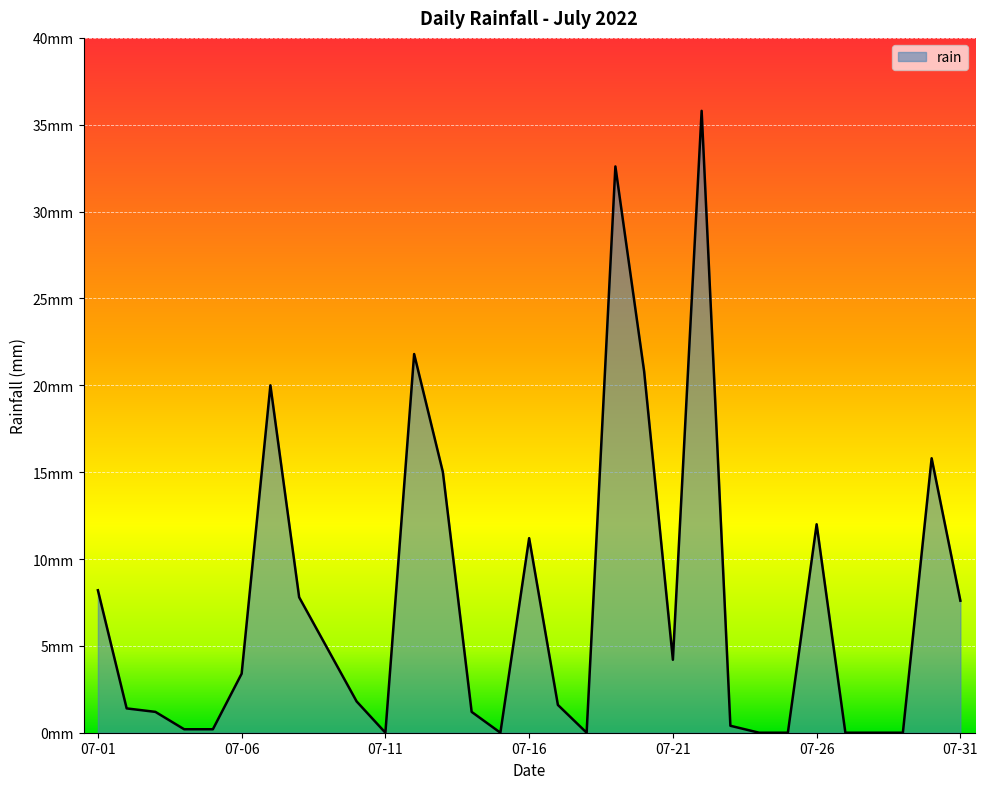

Reading left to right, transcribe all the data shown in this chart.

8.2	1.4	1.2	0.2	0.2	3.4	20.0	7.8	4.8	1.8	0.0	21.8	15.0	1.2	0.0	11.2	1.6	0.0	32.6	20.8	4.2	35.8	0.4	0.0	0.0	12.0	0.0	0.0	0.0	15.8	7.6